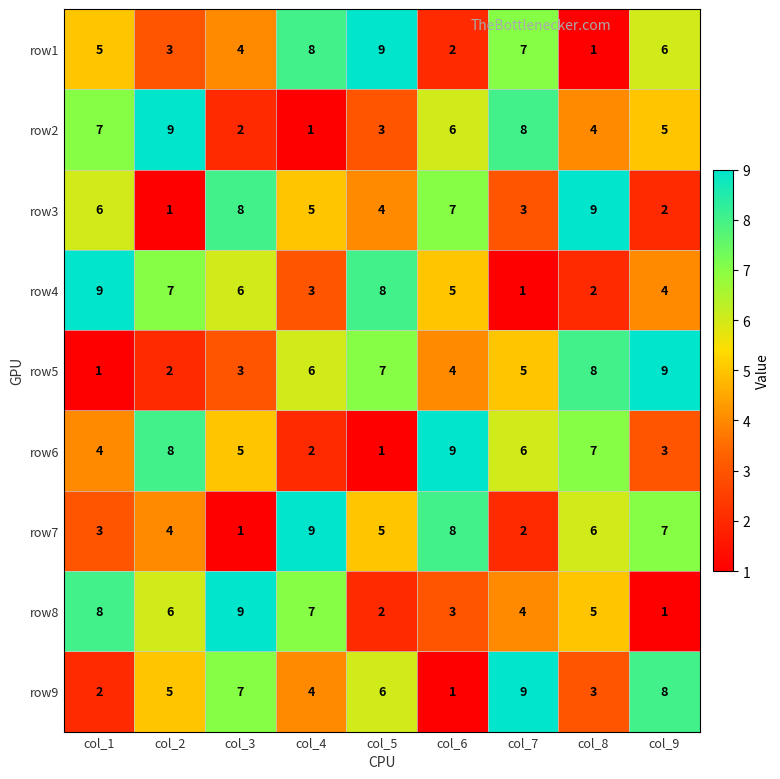

What is the difference between the row5 values at col_3 and col_5?

4